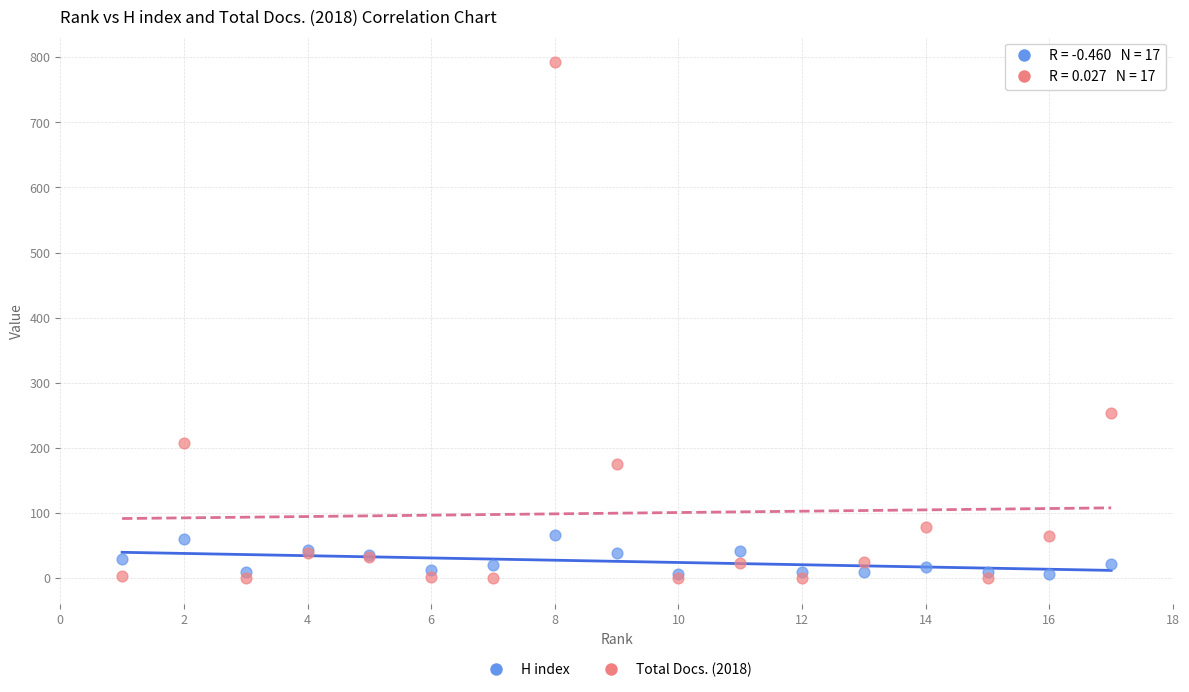

What are all the series names shown in the legend?

H index, Total Docs. (2018)